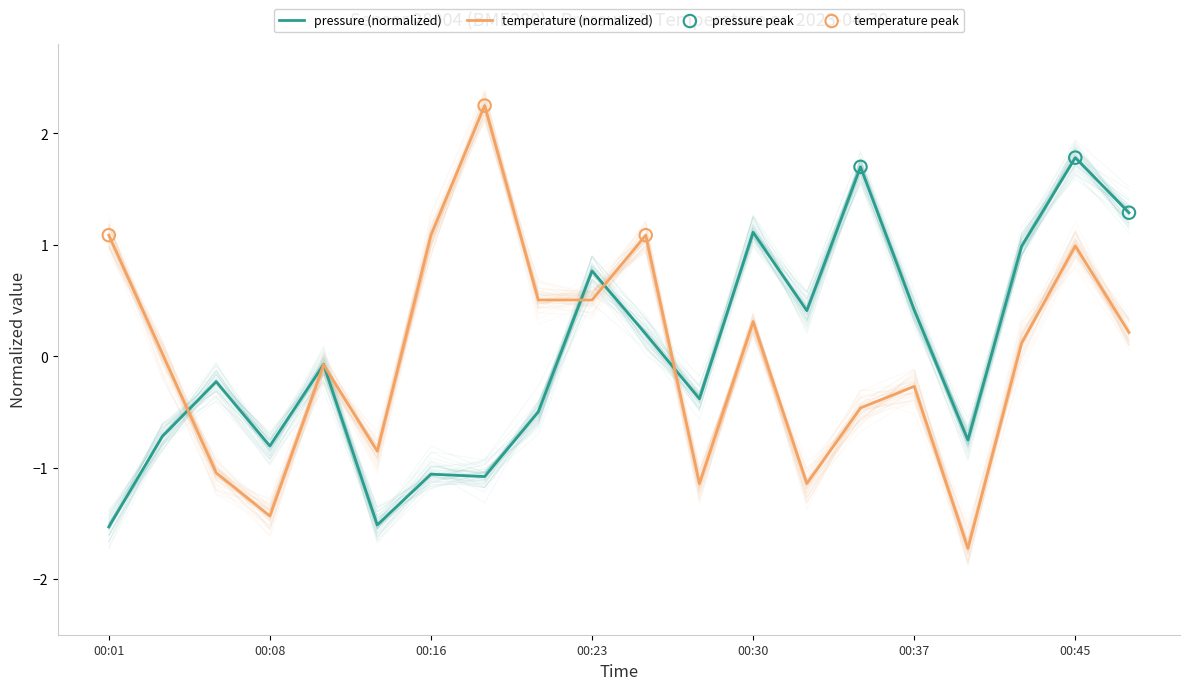

At how many categories does at least one series exceed 0?

14